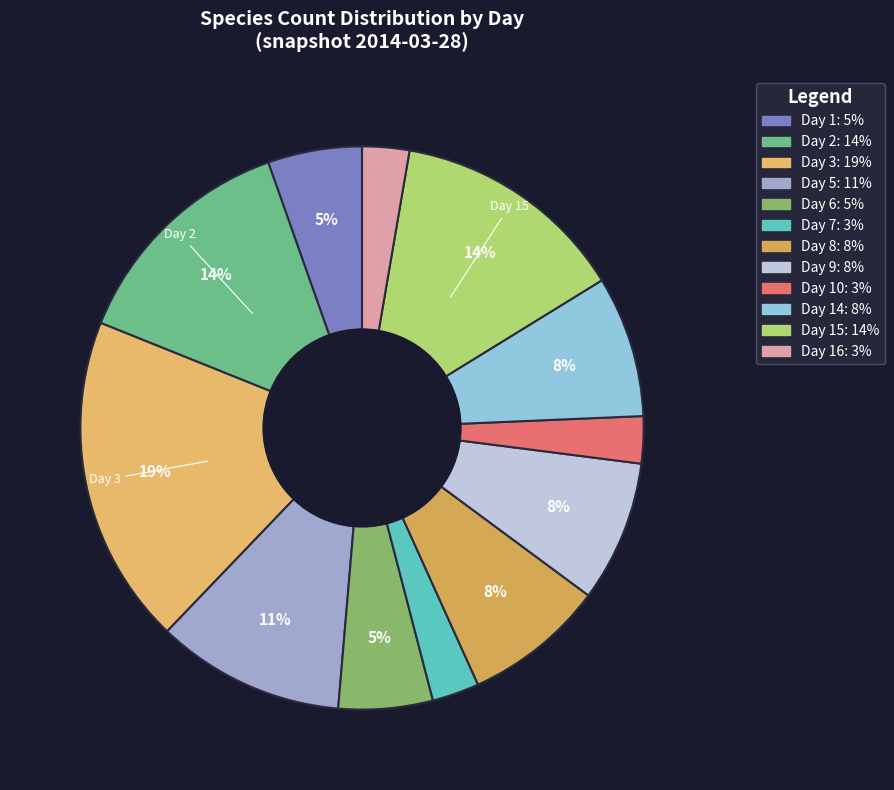

How many segments does this pie chart have?

12